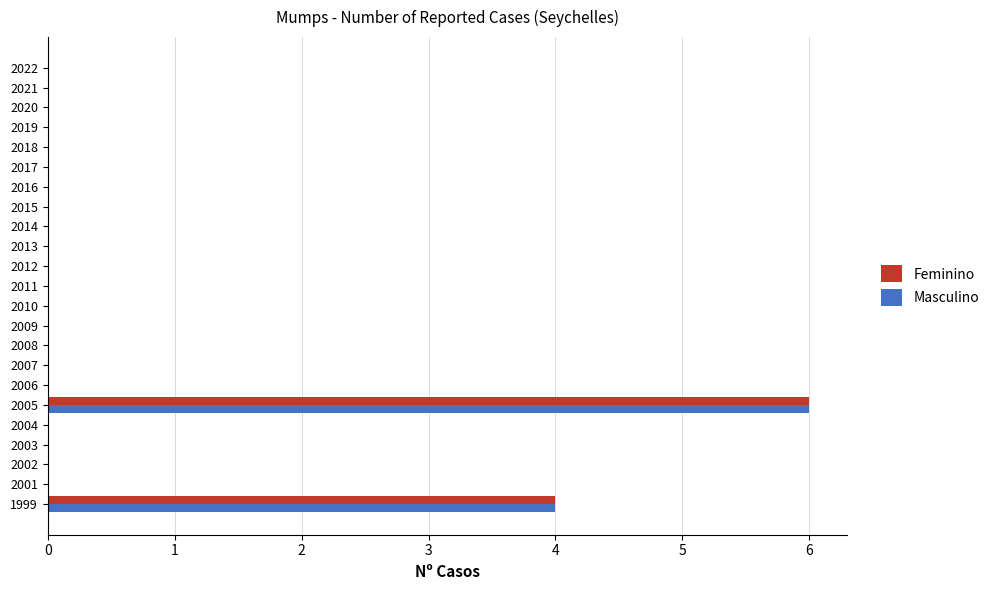

How many categories are shown in the chart?

23